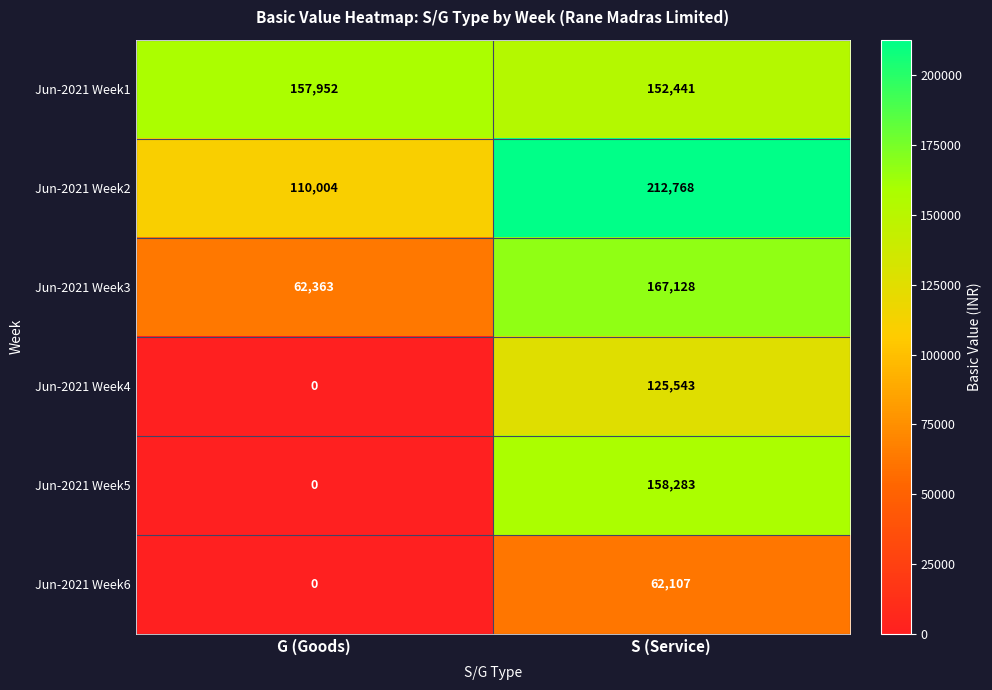

What is the spread (max minus min) of values at G (Goods)?

157952